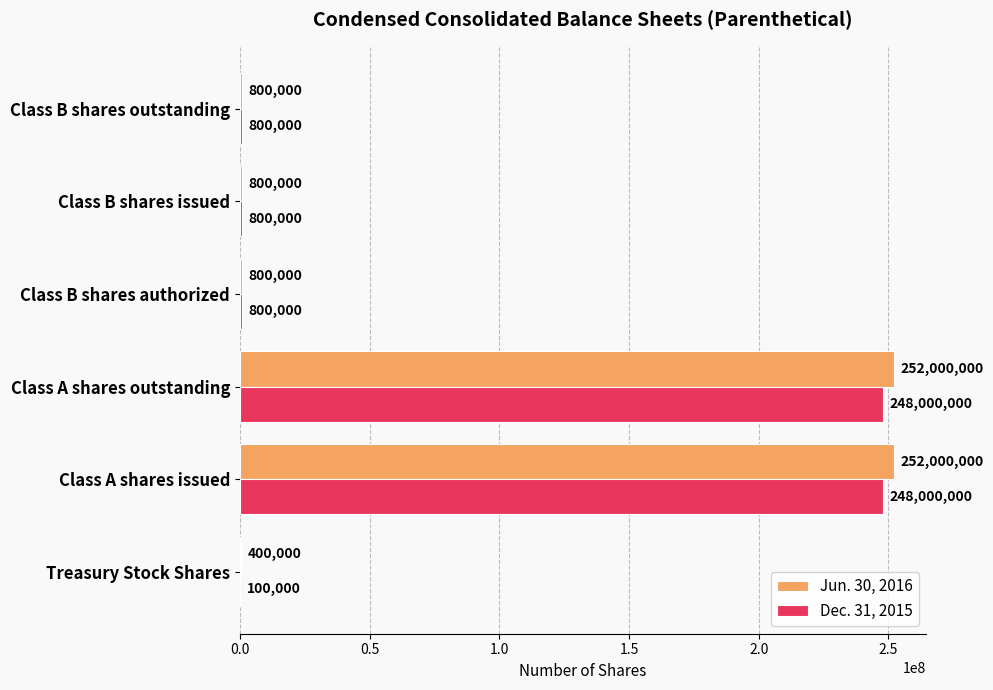

Between Treasury Stock Shares and Class A shares issued, which series saw the biggest shift?

Jun. 30, 2016